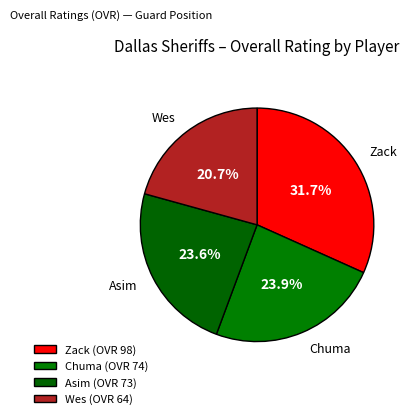

What is the smallest slice in the pie chart?

Wes